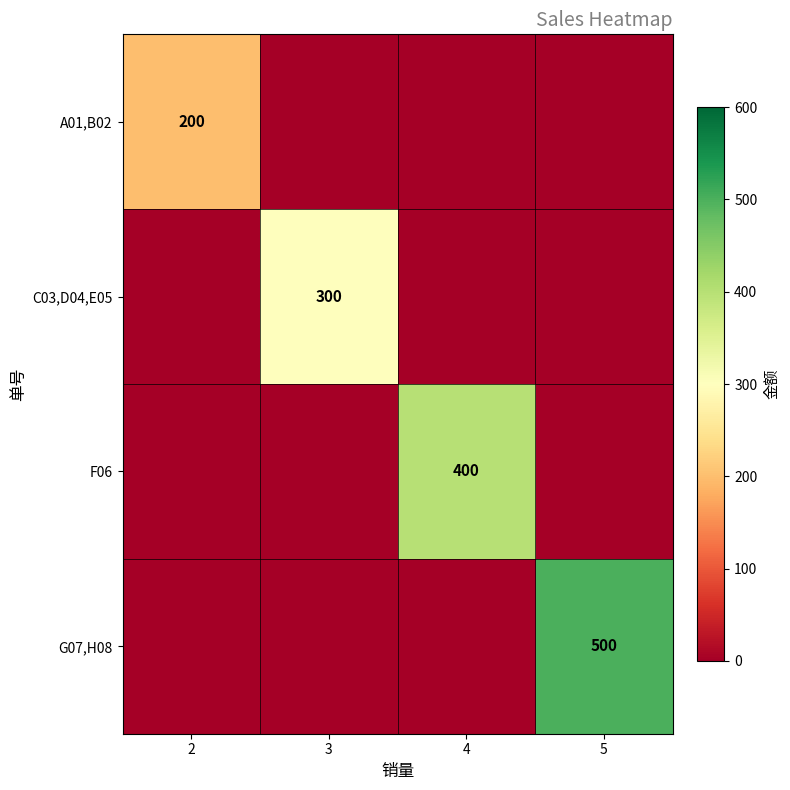

The value of G07,H08 at 5 is 656. True or false?

False